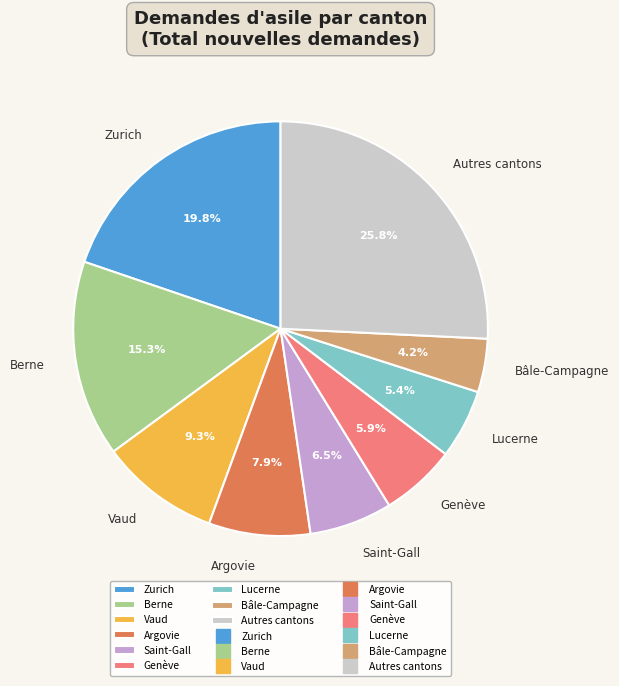

What percentage is the Argovie slice, to the nearest percent?

8%